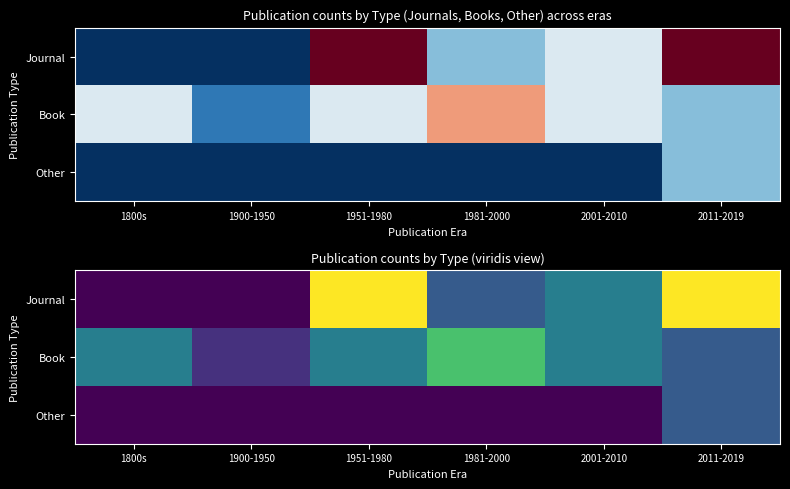

What is the difference between the maximum and minimum values in the Book series?

4